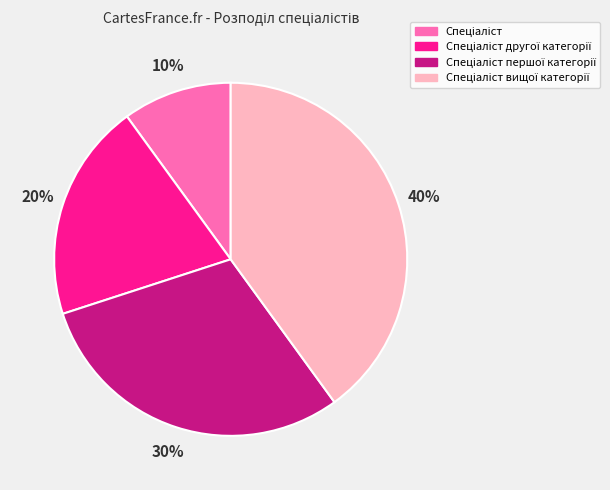

Does any single category account for the majority?

No